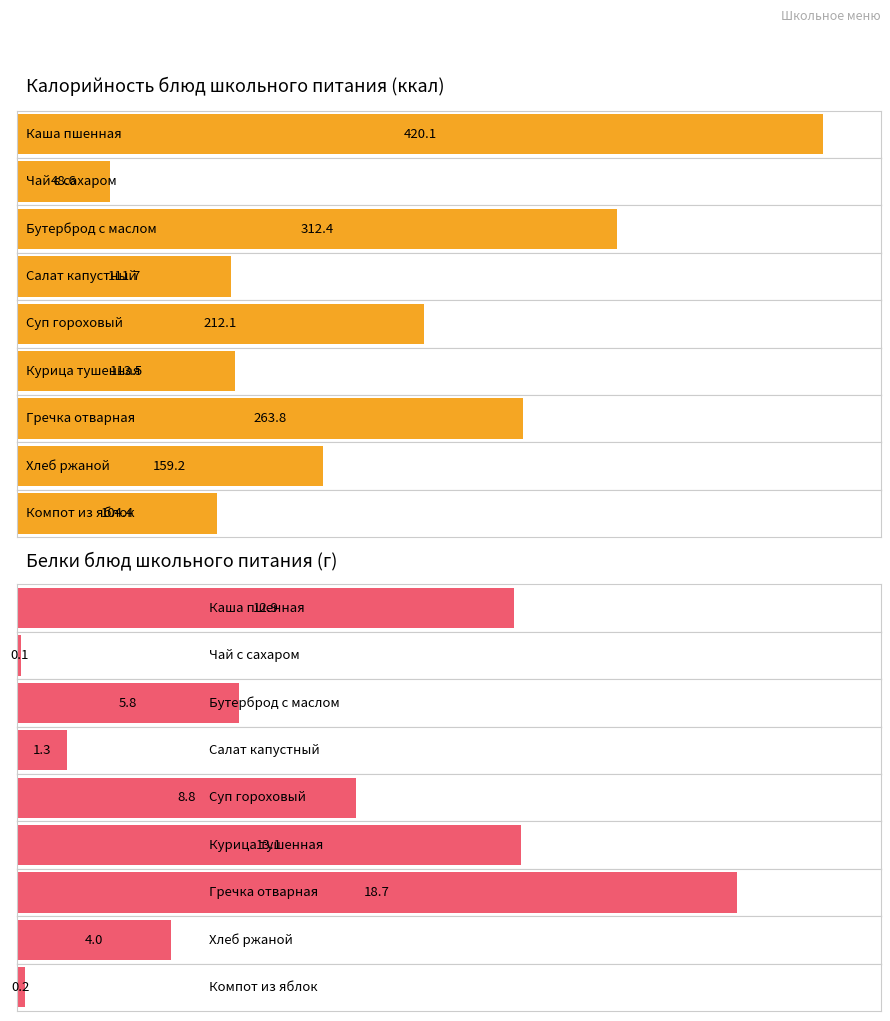

Which series has the largest range (max minus min)?

Калорийность